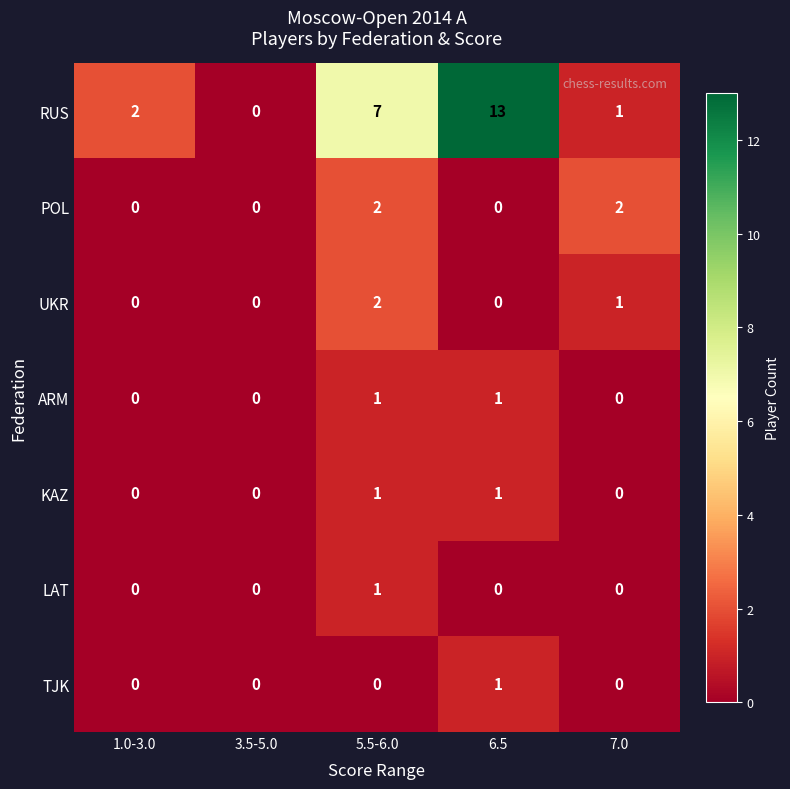

How many distinct data groups are displayed?

7